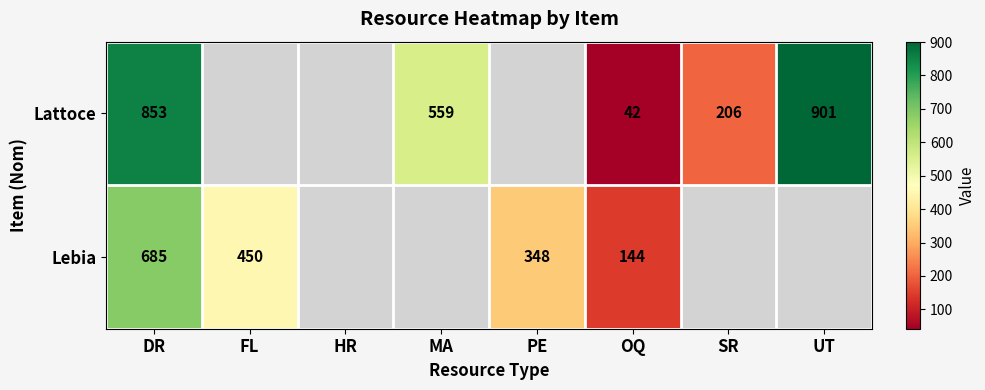

Which category has the lowest value across all series?

OQ